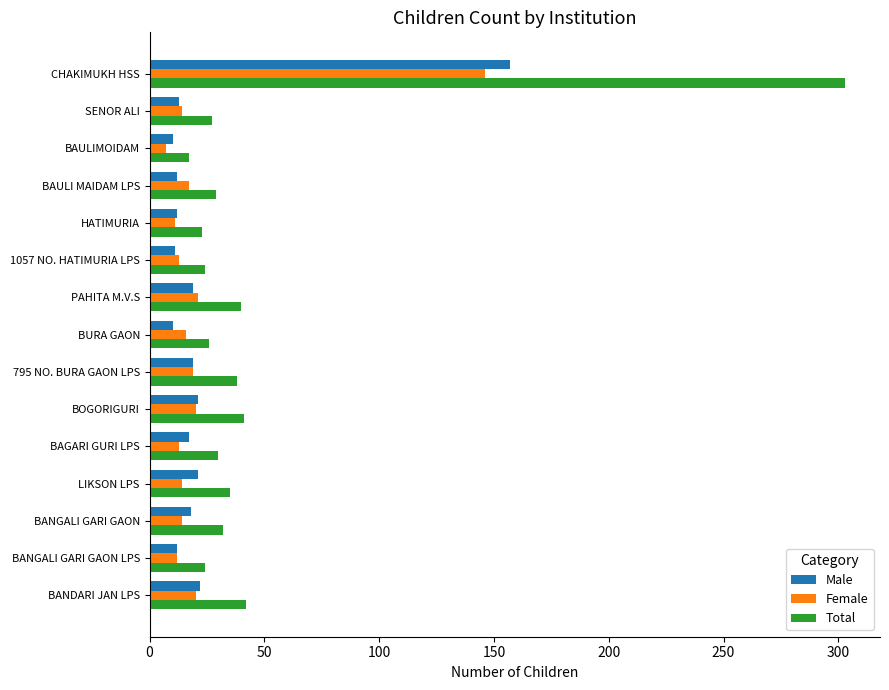

The Total series shows 48 at SENOR ALI. True or false?

False